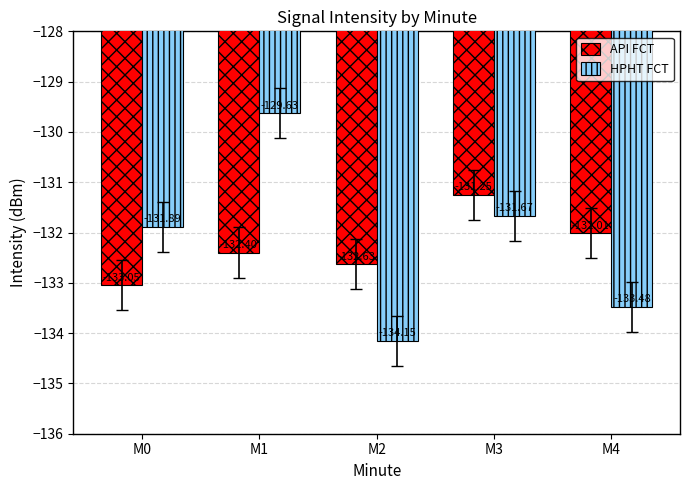

What is the sum of all HPHT FCT values?

-660.8